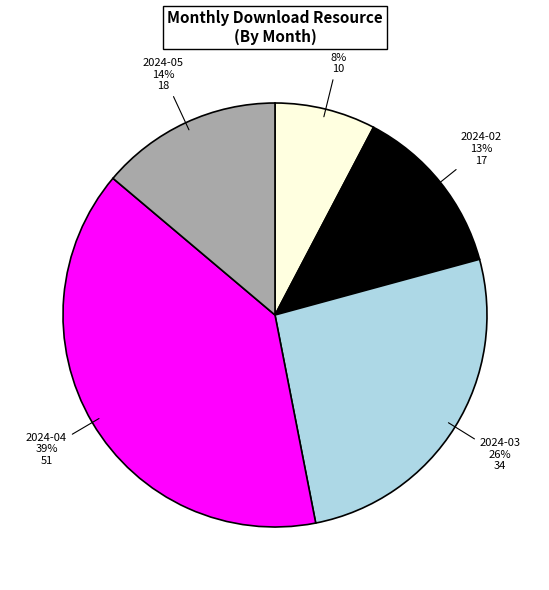

Is there any slice that represents more than half of the pie?

No